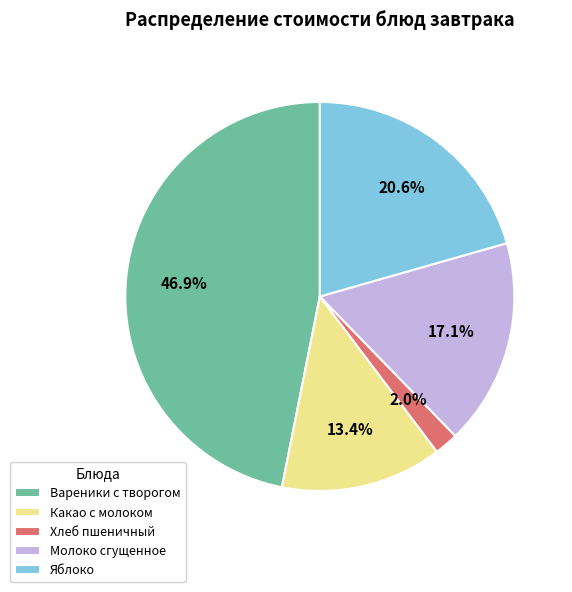

To the nearest percent, what is the difference between the Какао с молоком and Хлеб пшеничный slice percentages?

11%